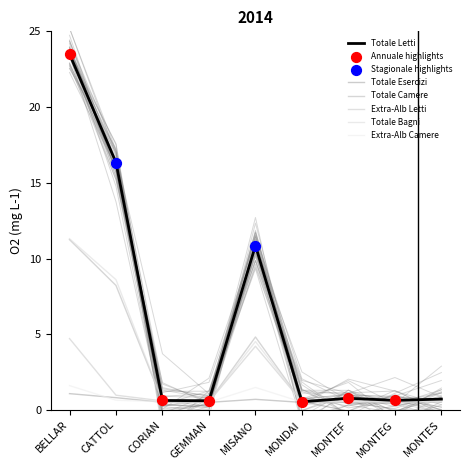

Is the value of Totale Bagni at CORIAN greater than the value of Totale Letti at BELLAR?

No